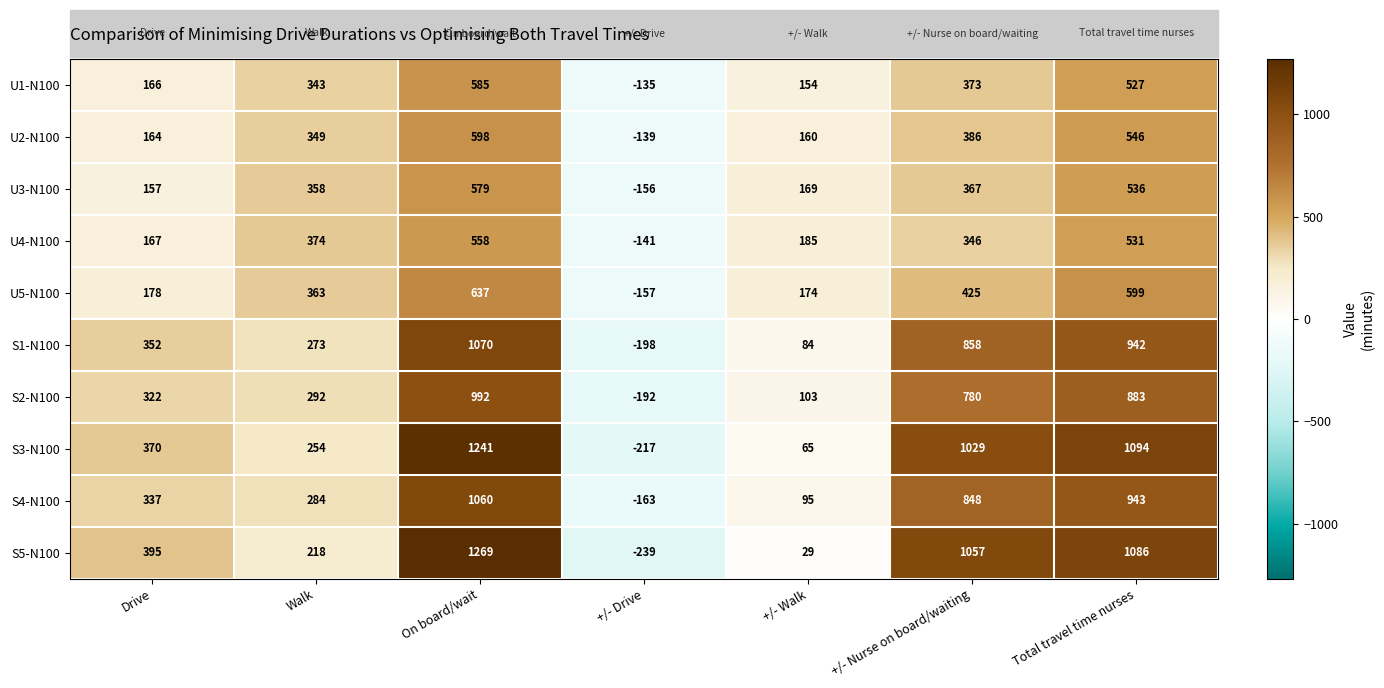

At which label is U4-N100 closest to 208?

+/- Walk